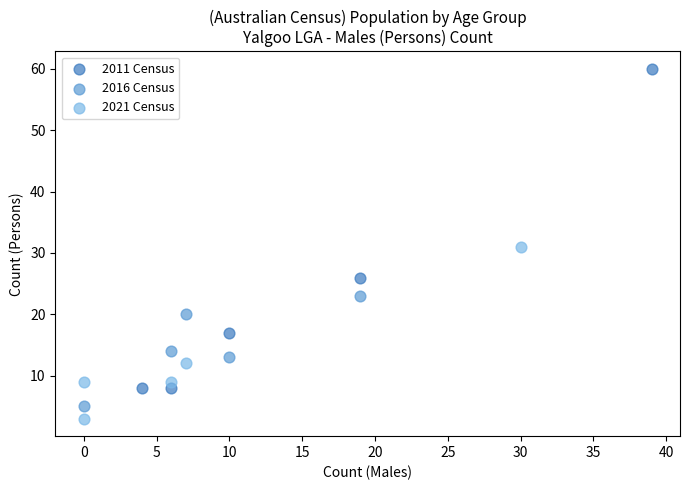

Which series has the widest spread of Y values?

2011 Census